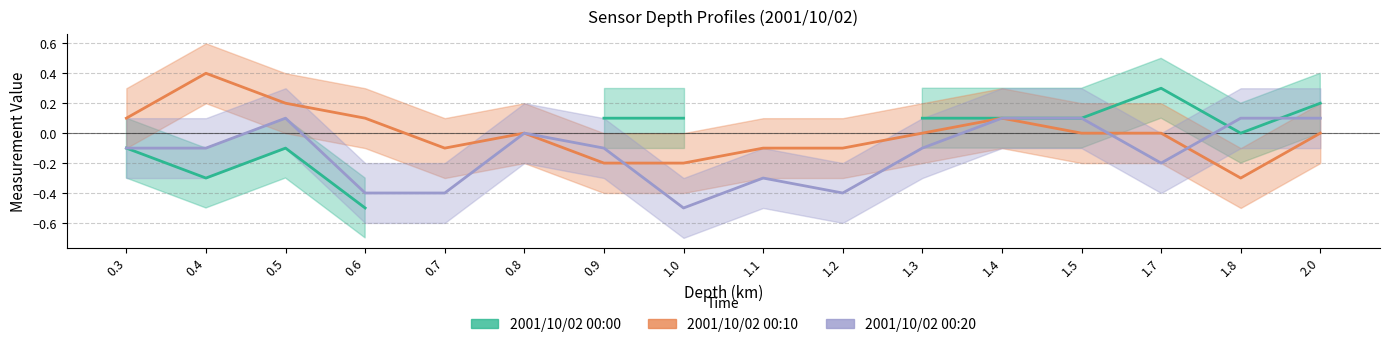

True or false: 2001/10/02 00:10 has more than 1 interior local peaks.

True